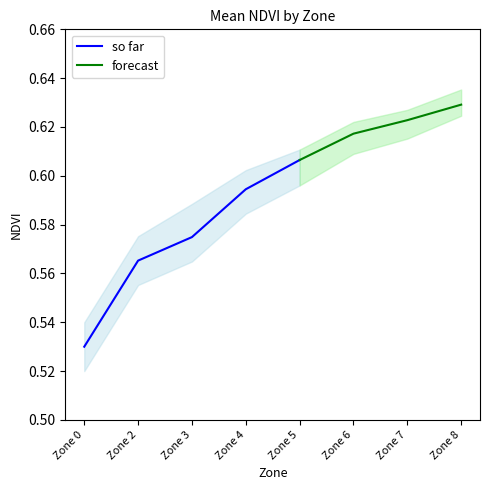

Which has a higher value, 0 or 6?

6